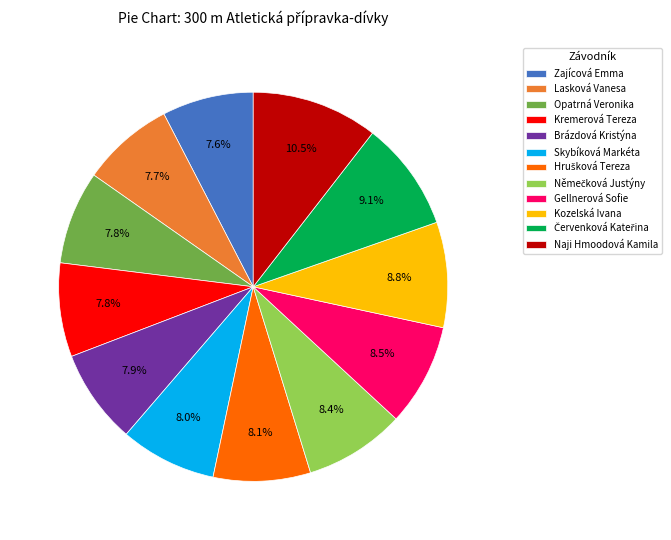

Between Zajícová Emma and Kozelská Ivana, which is larger?

Kozelská Ivana